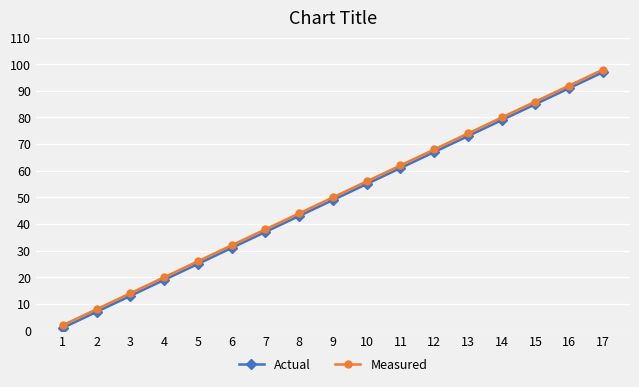

At which label is Measured closest to 50?

9